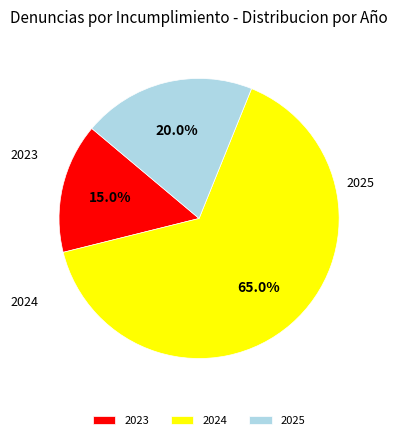

Is the sum of 2023 and 2025 greater than half?

No